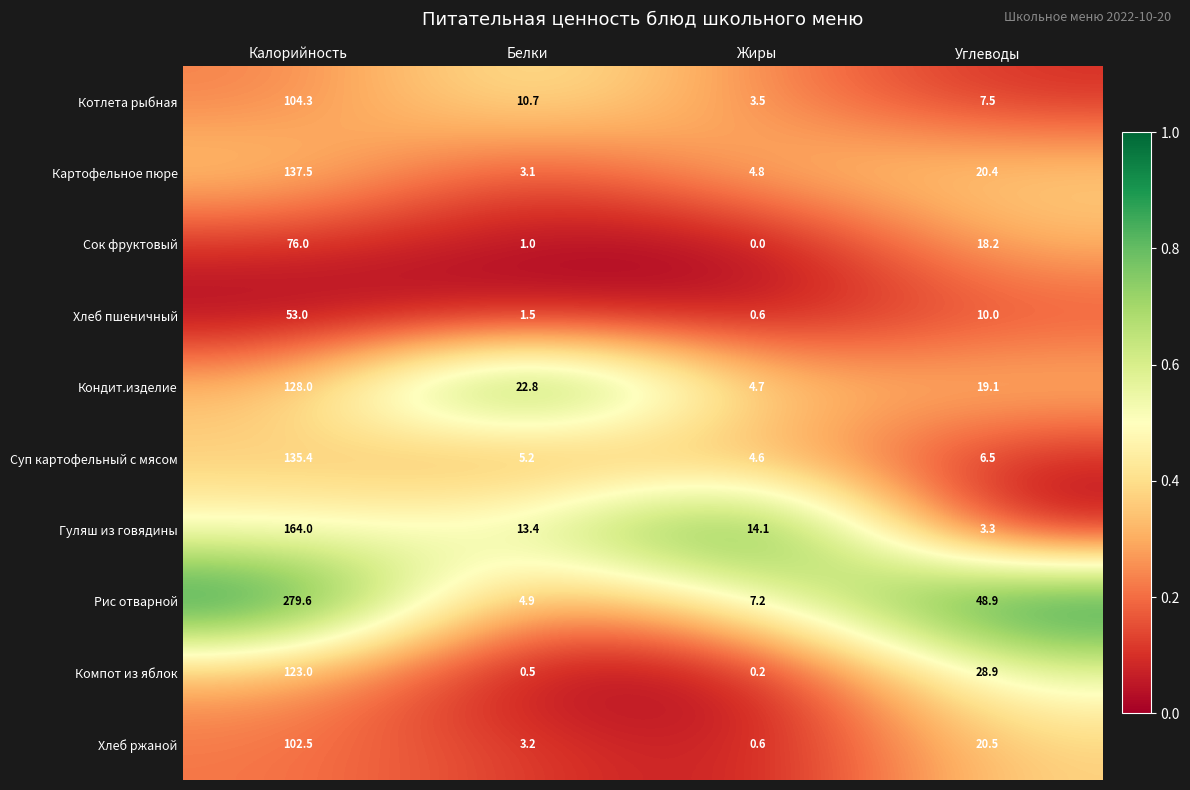

What is the sum of all Сок фруктовый values?

95.2